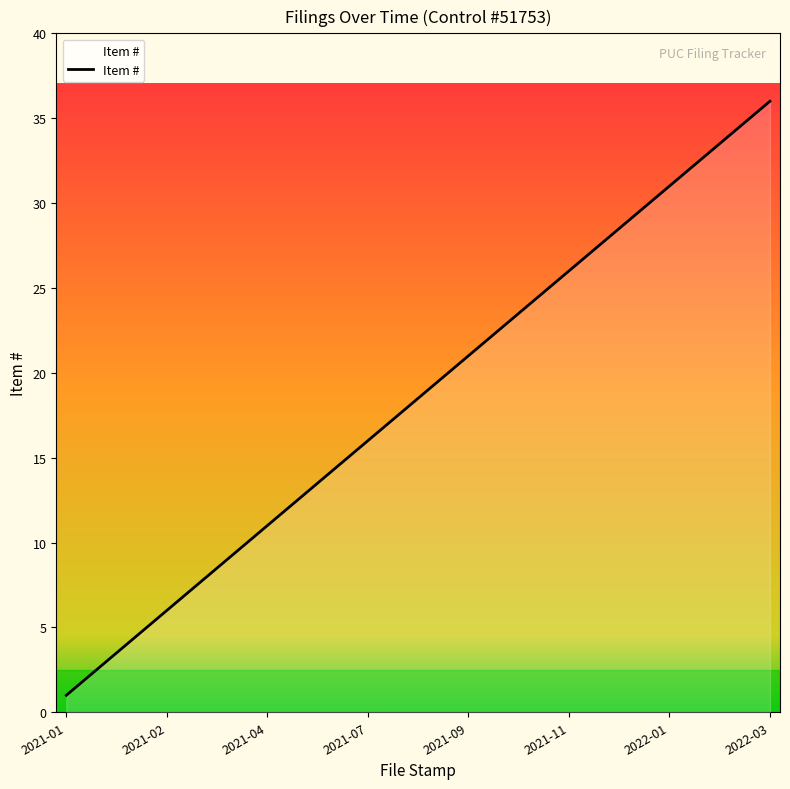

What is the greatest value displayed?

36